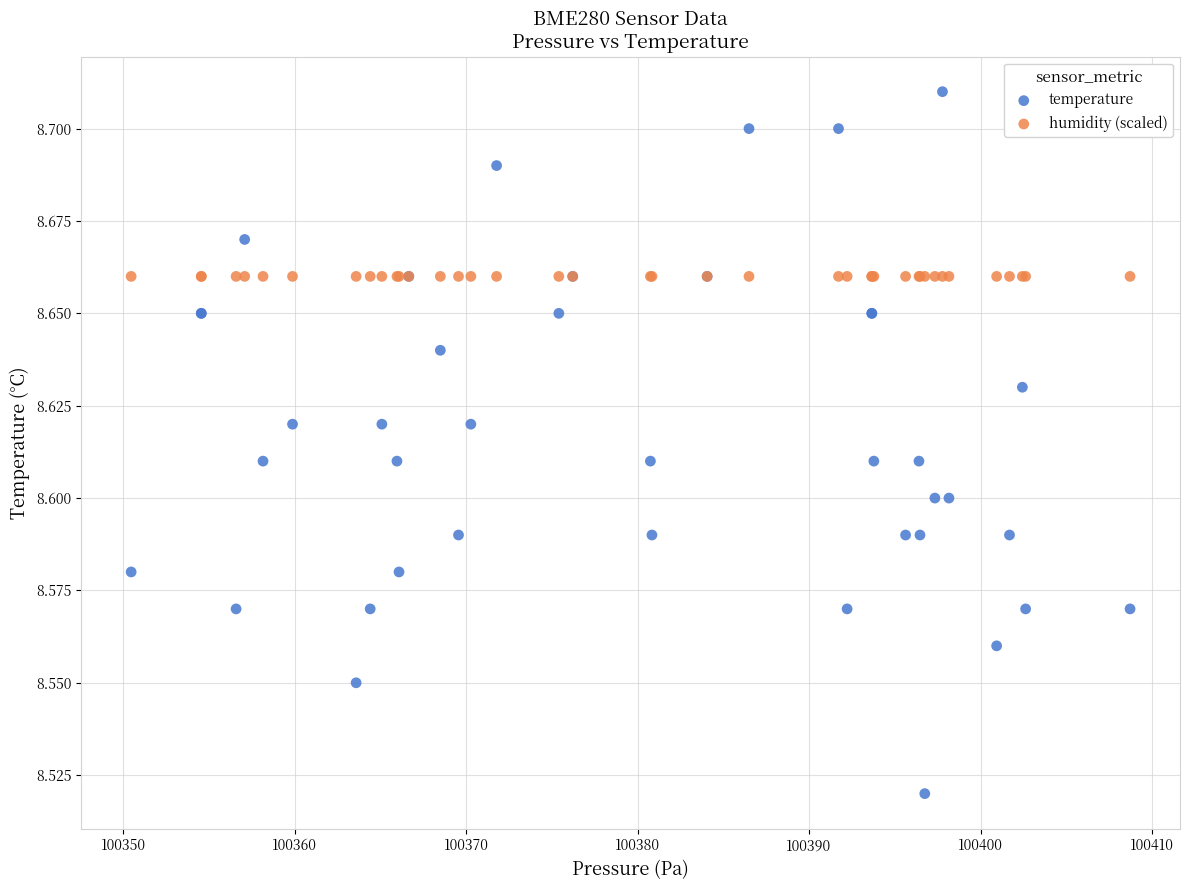

Which series reaches the maximum Y coordinate?

temperature